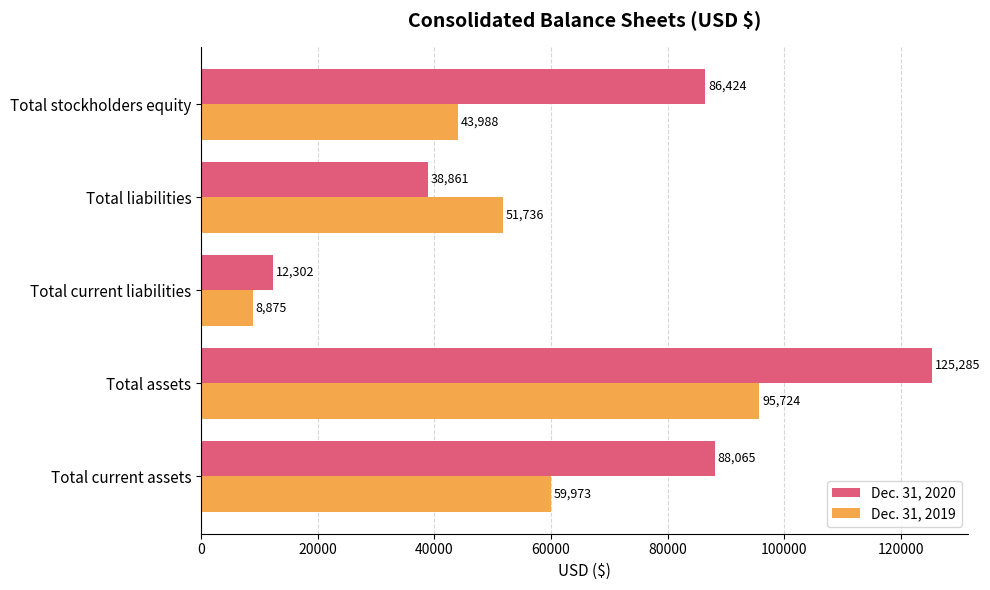

At which label is Dec. 31, 2020 closest to 68793?

Total stockholders equity